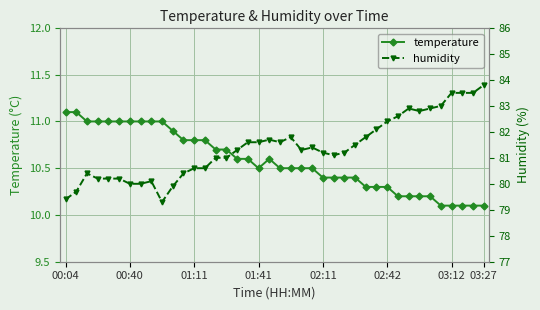

How many lines are shown in the chart?

2